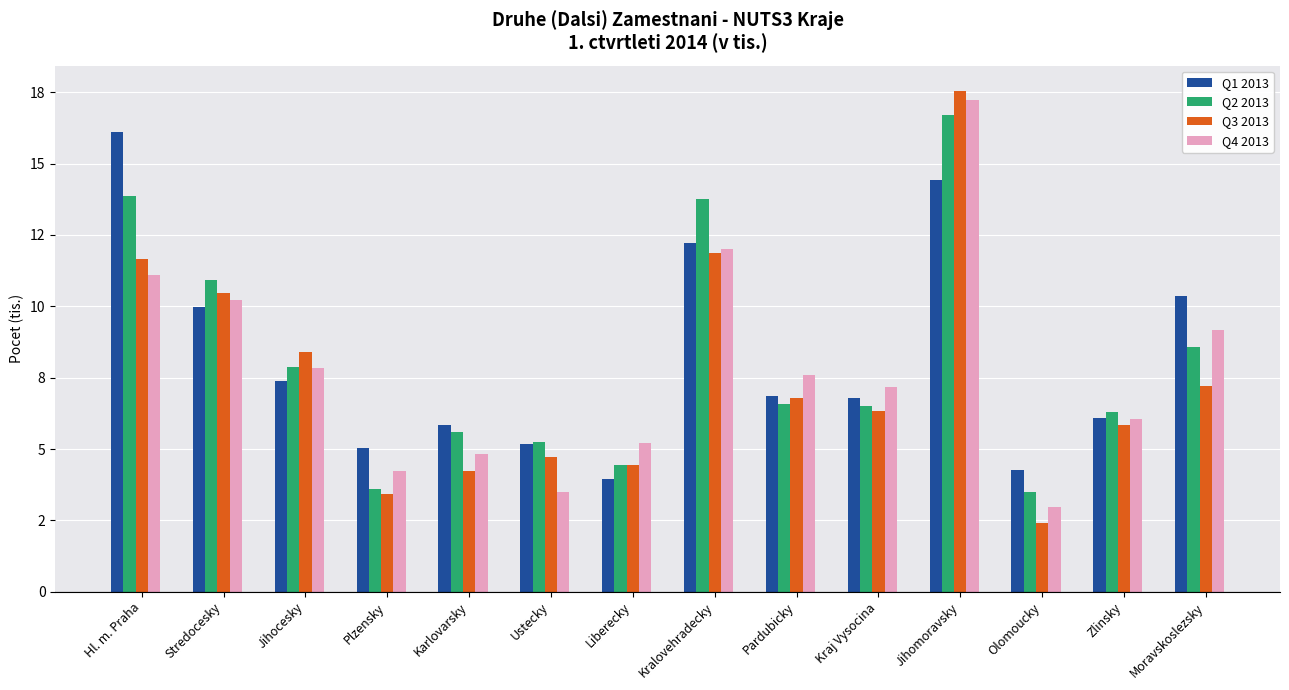

At how many categories does at least one series exceed 7?

8